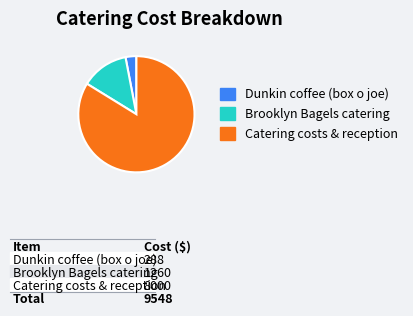

Between Brooklyn Bagels catering and Catering costs & reception, which is larger?

Catering costs & reception